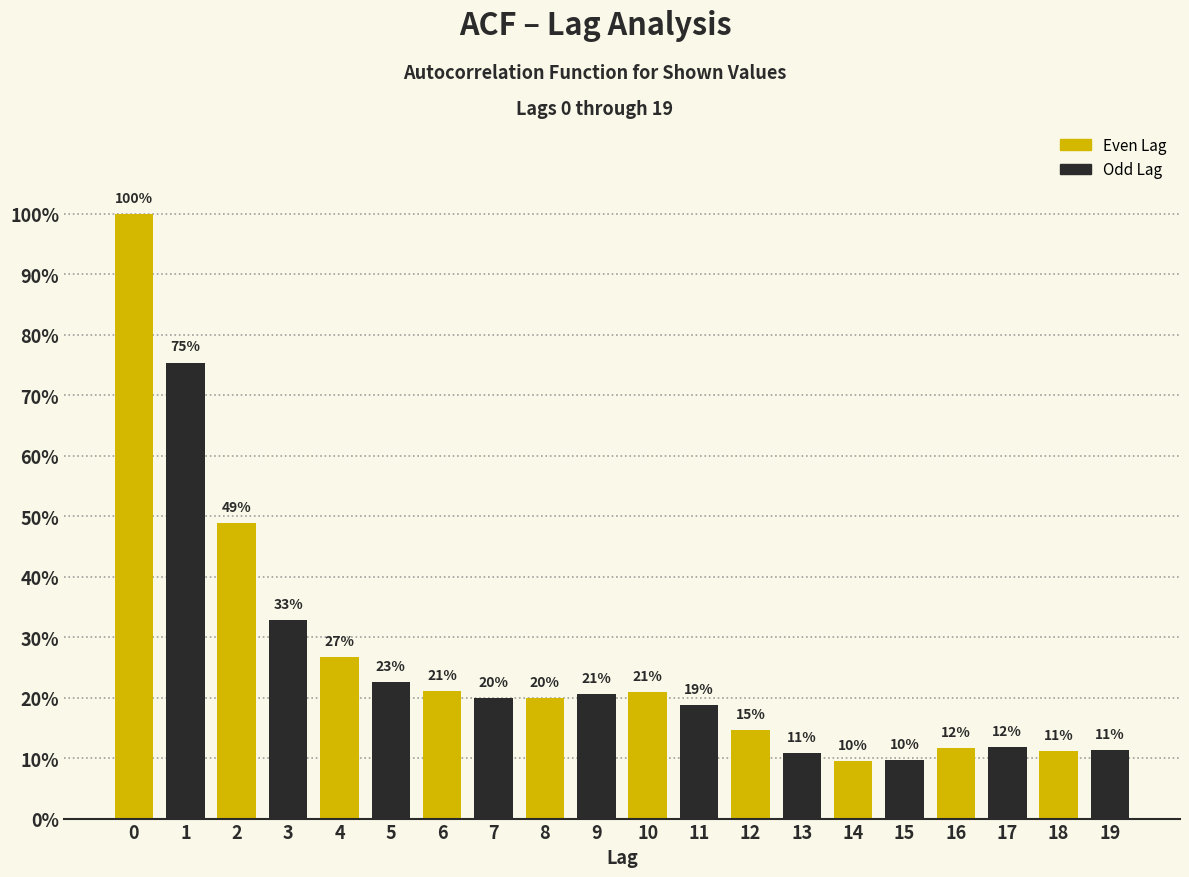

Does the chart contain any negative values?

No